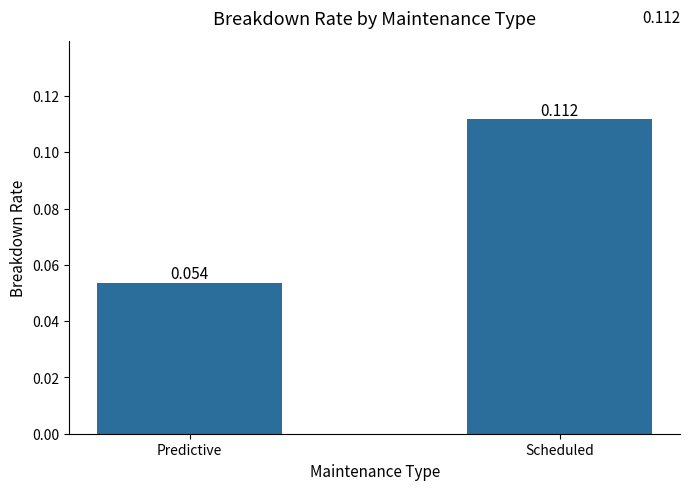

What is the sum of the values at Scheduled and Predictive?

0.2